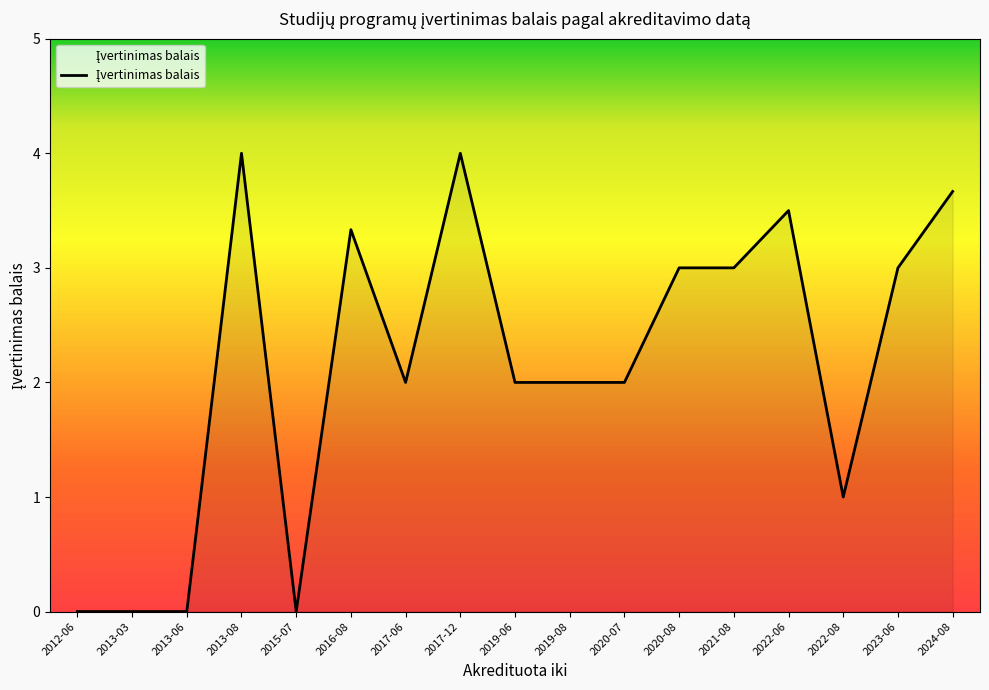

What is the sum of the values at 2020-07 and 2022-06?

5.5